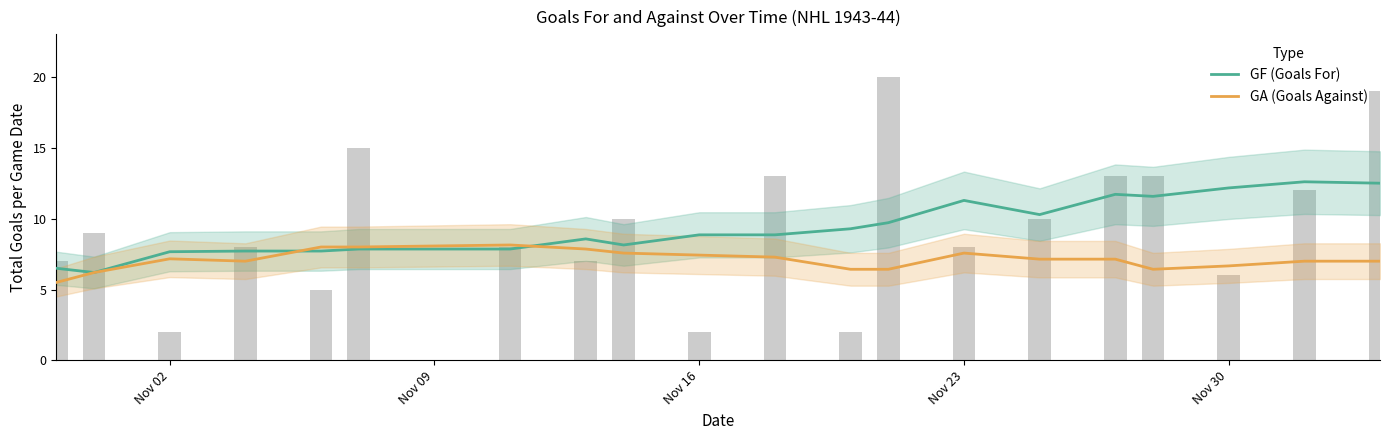

Reading left to right, what are all the values shown in this chart?

GF (Goals For): 6.5	6.2	7.7	7.7	7.7	7.9	7.9	8.6	8.1	8.9	8.9	9.3	9.7	11.3	10.3	11.7	11.6	12.2	12.6	12.5
GA (Goals Against): 5.5	6.2	7.2	7.0	8.0	8.0	8.1	7.9	7.6	7.4	7.3	6.4	6.4	7.6	7.1	7.1	6.4	6.7	7.0	7.0